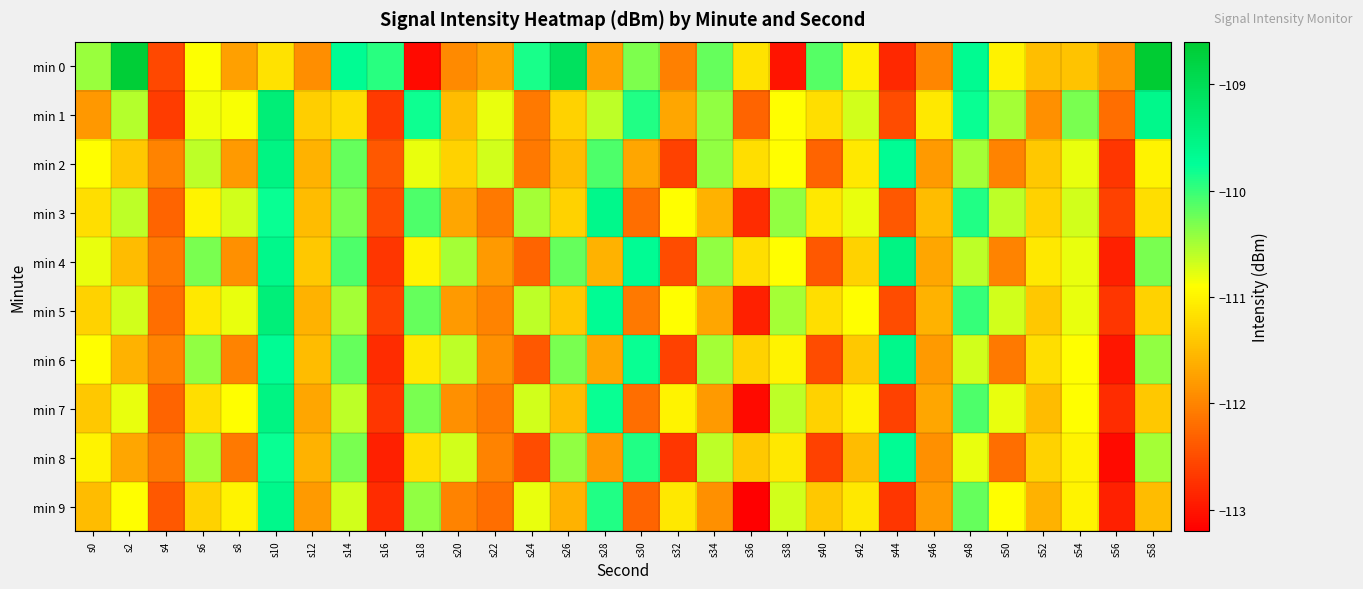

Which series has the largest total across all categories?

min 0